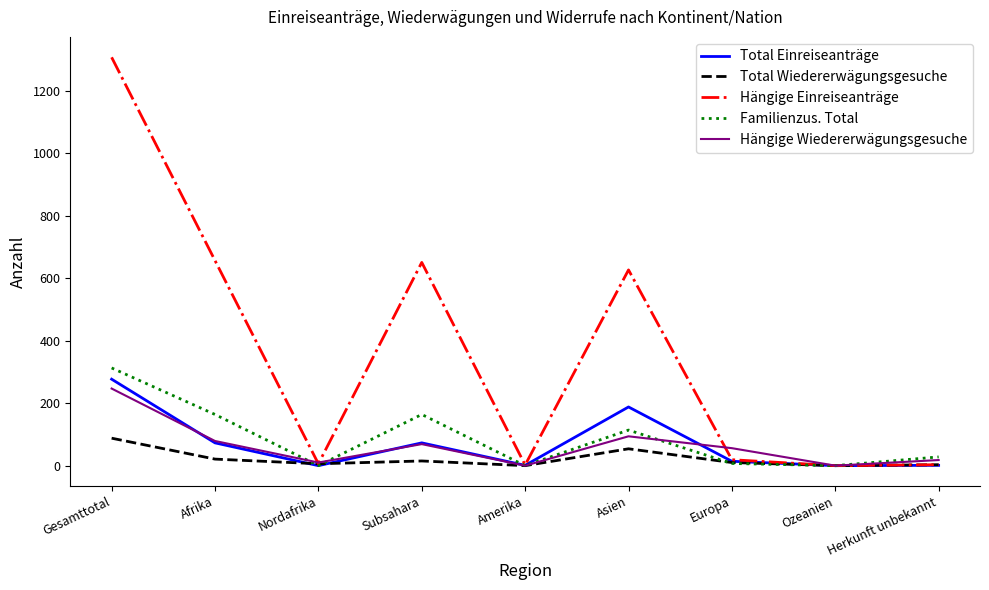

Is it true that Total Einreiseanträge equals 0 at Ozeanien?

True